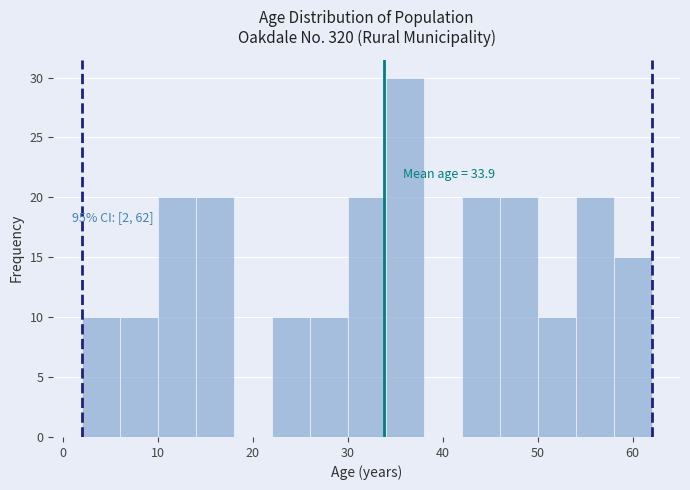

Over which range of the x-axis is the bar tallest?

34 to 38